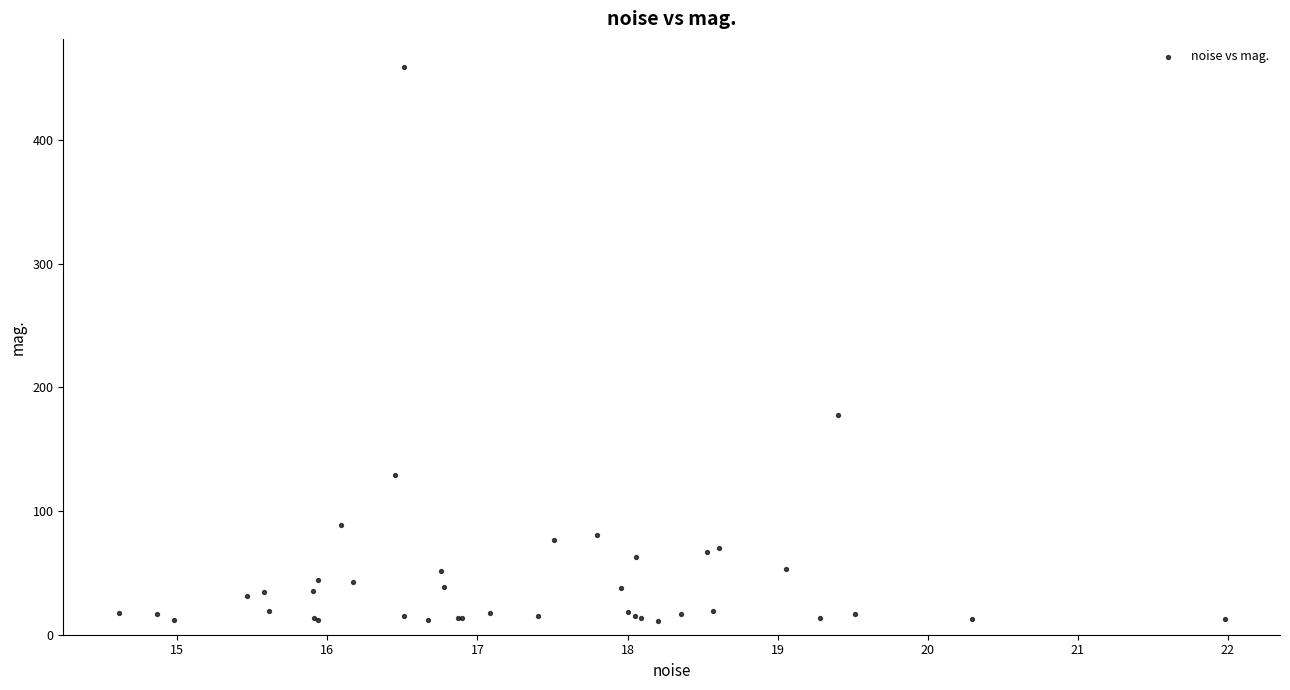

What Y value in the scatter plot is closest to 235?

177.8